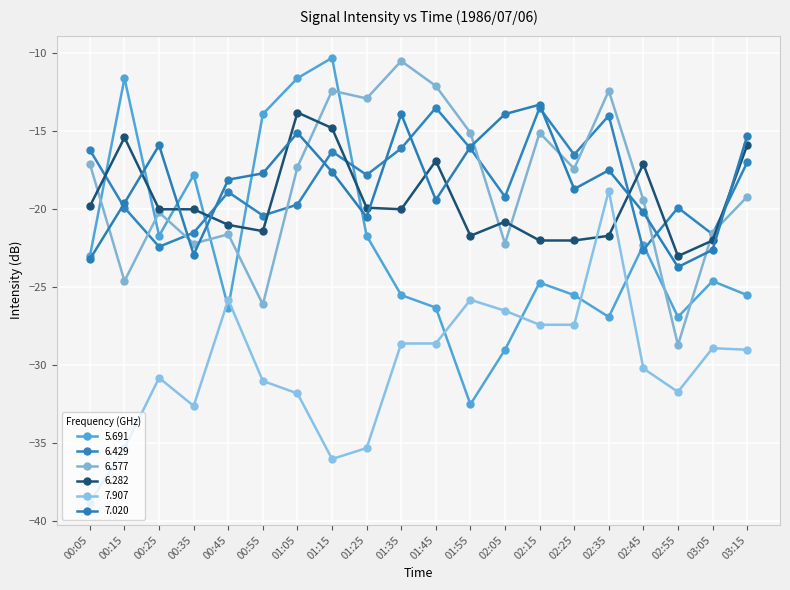

True or false: 6.429 and 6.577 cross at least once.

True